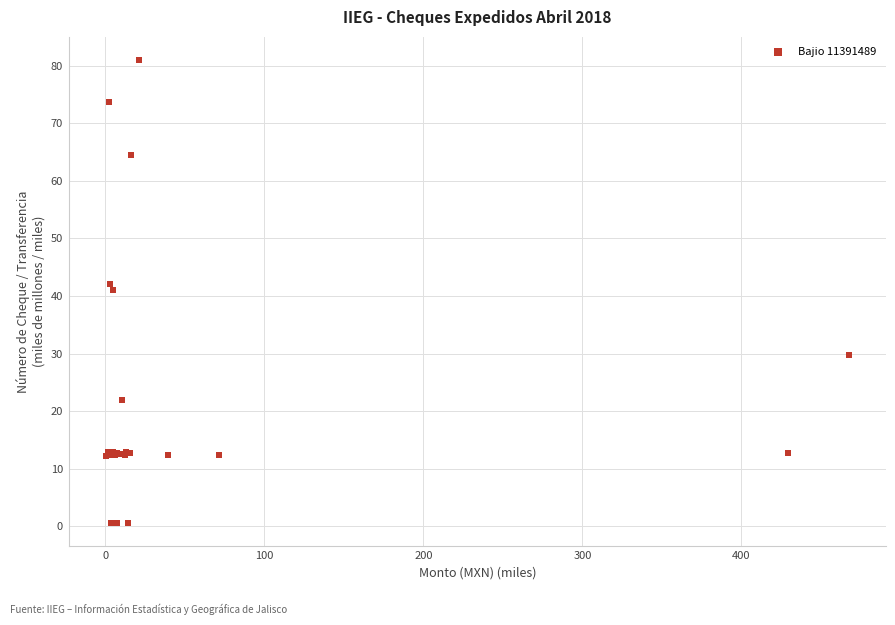

What Y value in the scatter plot is closest to 40?

41.0